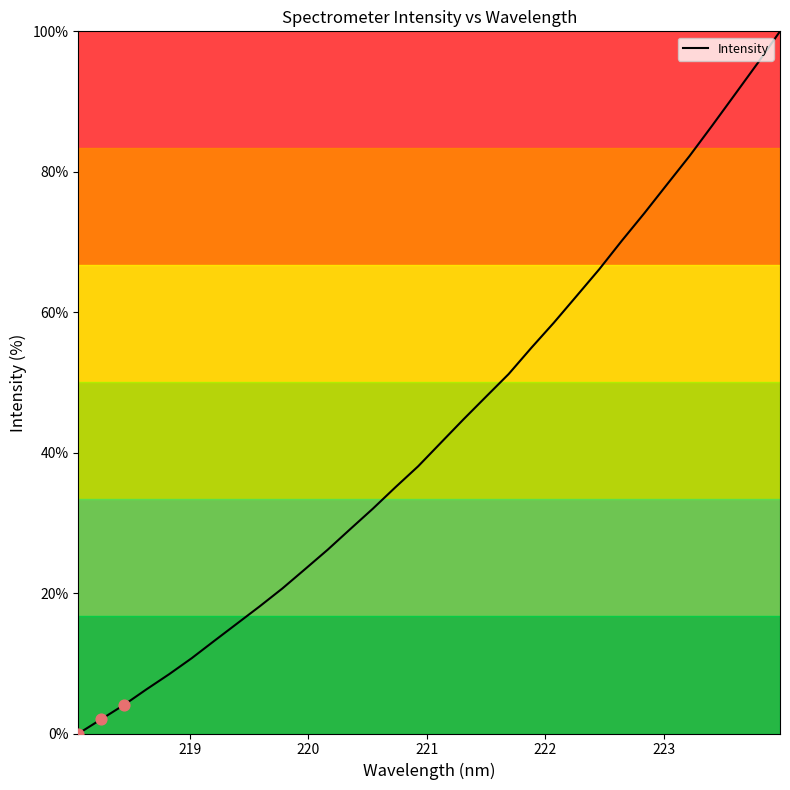

What is the maximum value shown in the chart?

100.0